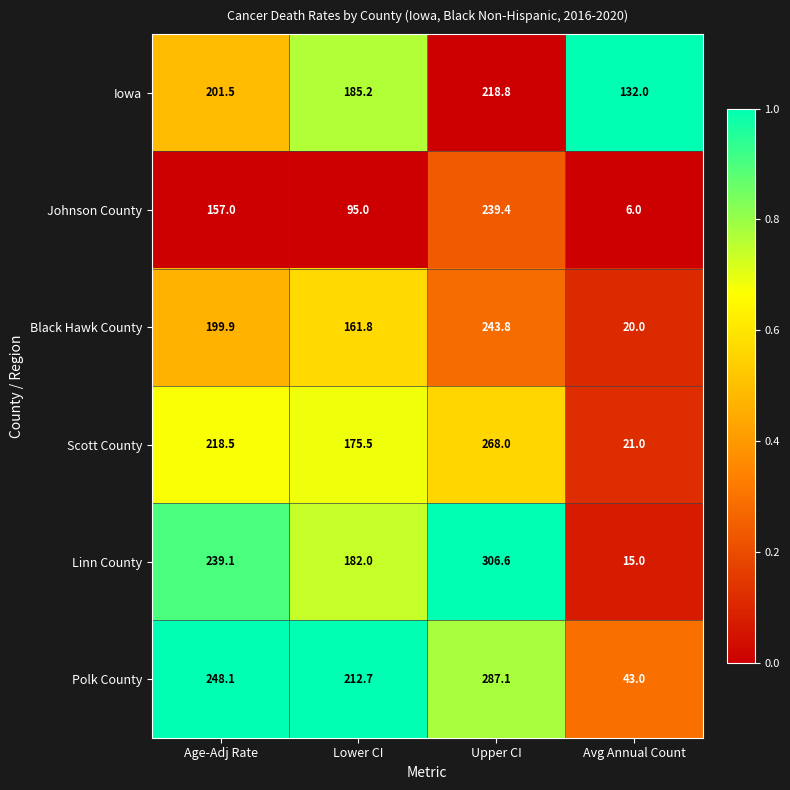

At which category is the sum across all series the highest?

Upper CI